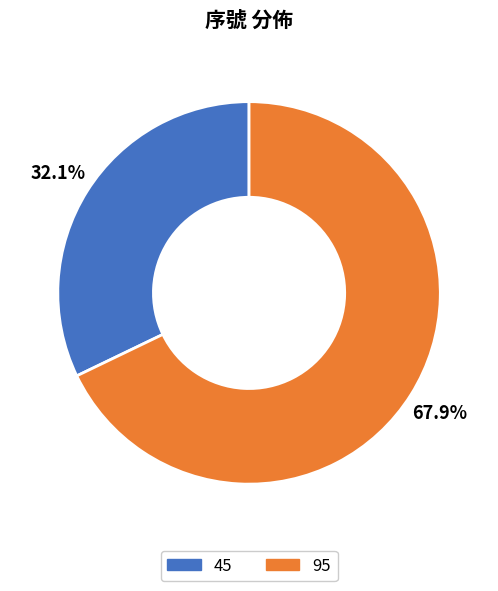

Does 45 represent more than half of the total?

No